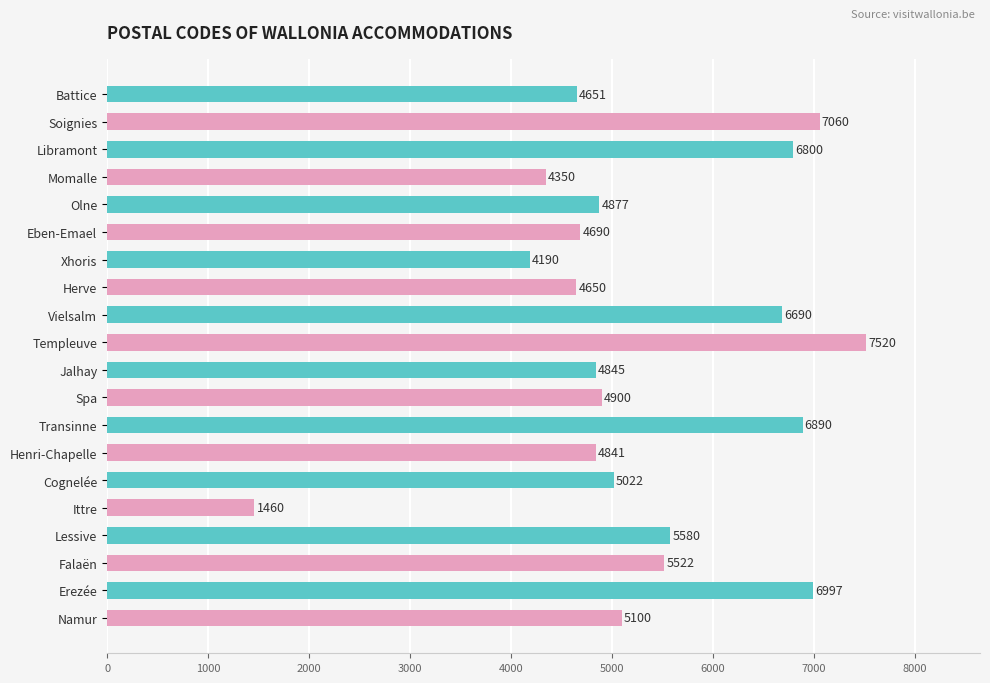

What position from the top is Cognelée?

15